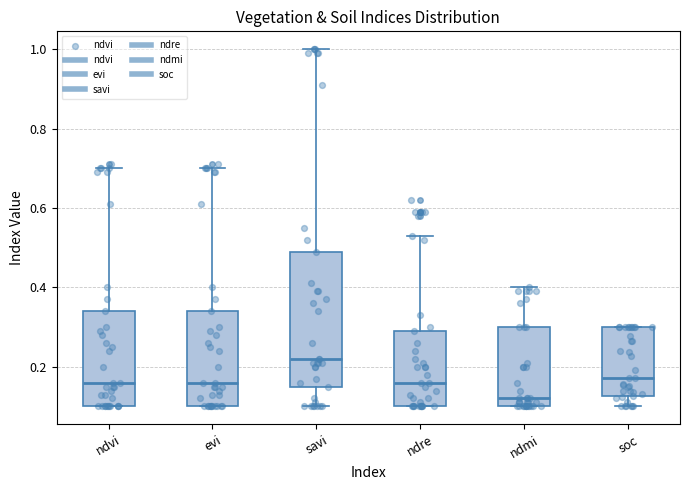

Reading left to right, read every box against the y-axis: the position of its median line, the range the box covers, and the ends of its whiskers. The values are not printed on the chart, so give them approximately, as read against the axis.

ndvi: median 0.16, box 0.10 to 0.34, whiskers 0.10 to 0.70
evi: median 0.16, box 0.10 to 0.34, whiskers 0.10 to 0.70
savi: median 0.22, box 0.16 to 0.50, whiskers 0.10 to 1.00
ndre: median 0.16, box 0.10 to 0.30, whiskers 0.10 to 0.54
ndmi: median 0.12, box 0.10 to 0.30, whiskers 0.10 to 0.40
soc: median 0.18, box 0.12 to 0.30, whiskers 0.10 to 0.30